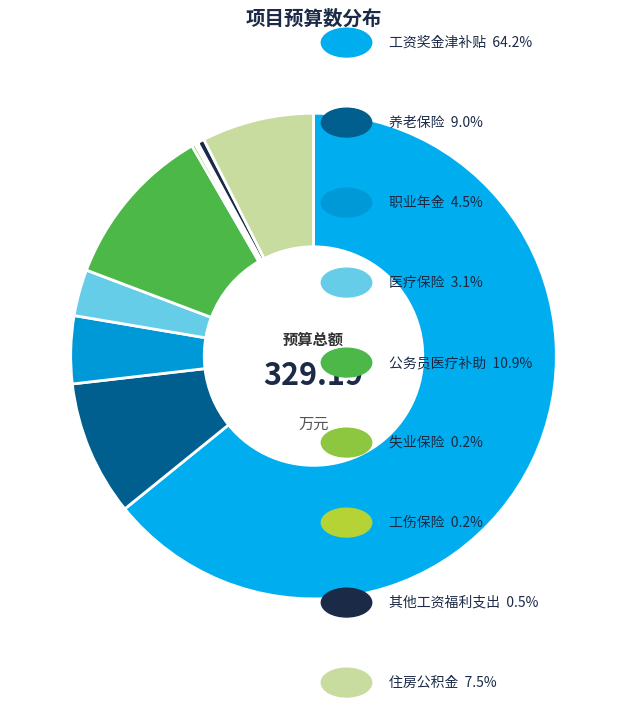

Which category accounts for the majority?

工资奖金津补贴